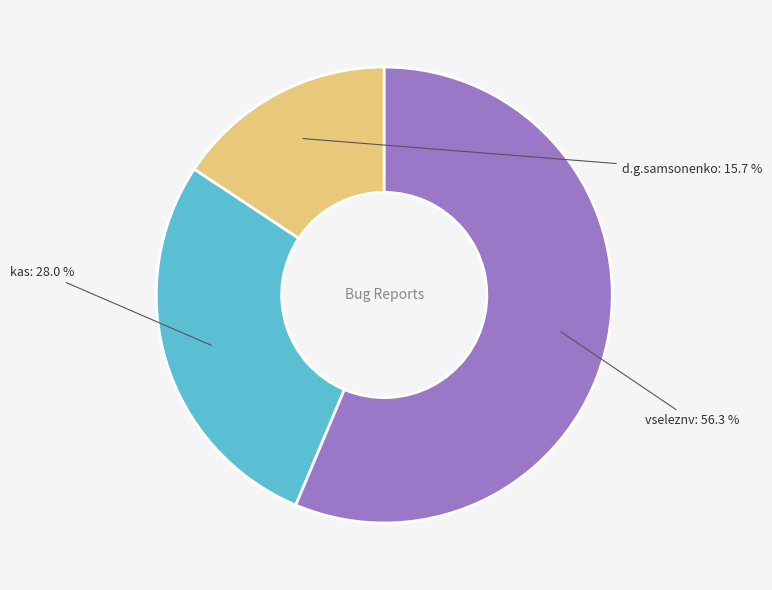

To the nearest percent, what is the combined percentage of kas and vseleznv?

84%